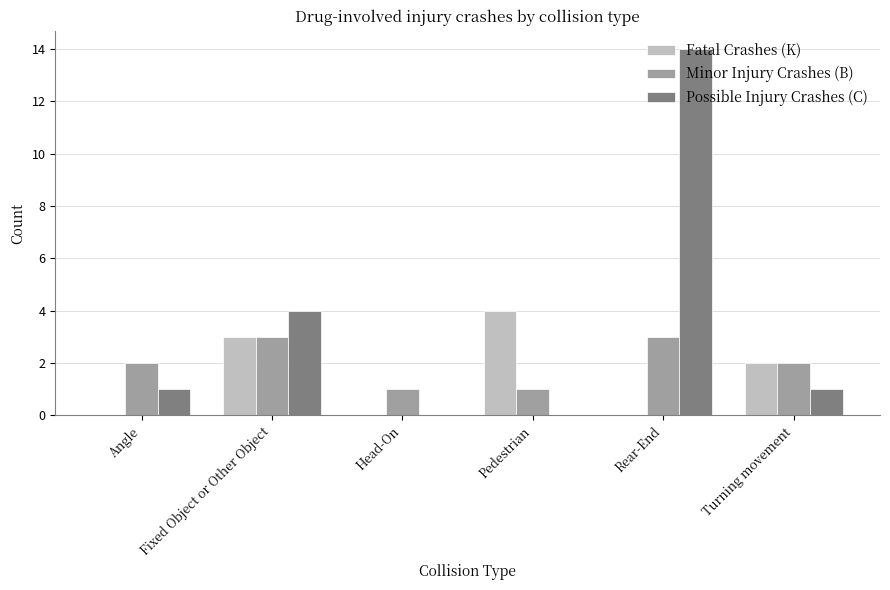

Reading left to right, extract all data points from this chart.

Fatal Crashes (K): Angle=0	Fixed Object or Other Object=3	Head-On=0	Pedestrian=4	Rear-End=0	Turning movement=2
Minor Injury Crashes (B): Angle=2	Fixed Object or Other Object=3	Head-On=1	Pedestrian=1	Rear-End=3	Turning movement=2
Possible Injury Crashes (C): Angle=1	Fixed Object or Other Object=4	Head-On=0	Pedestrian=0	Rear-End=14	Turning movement=1